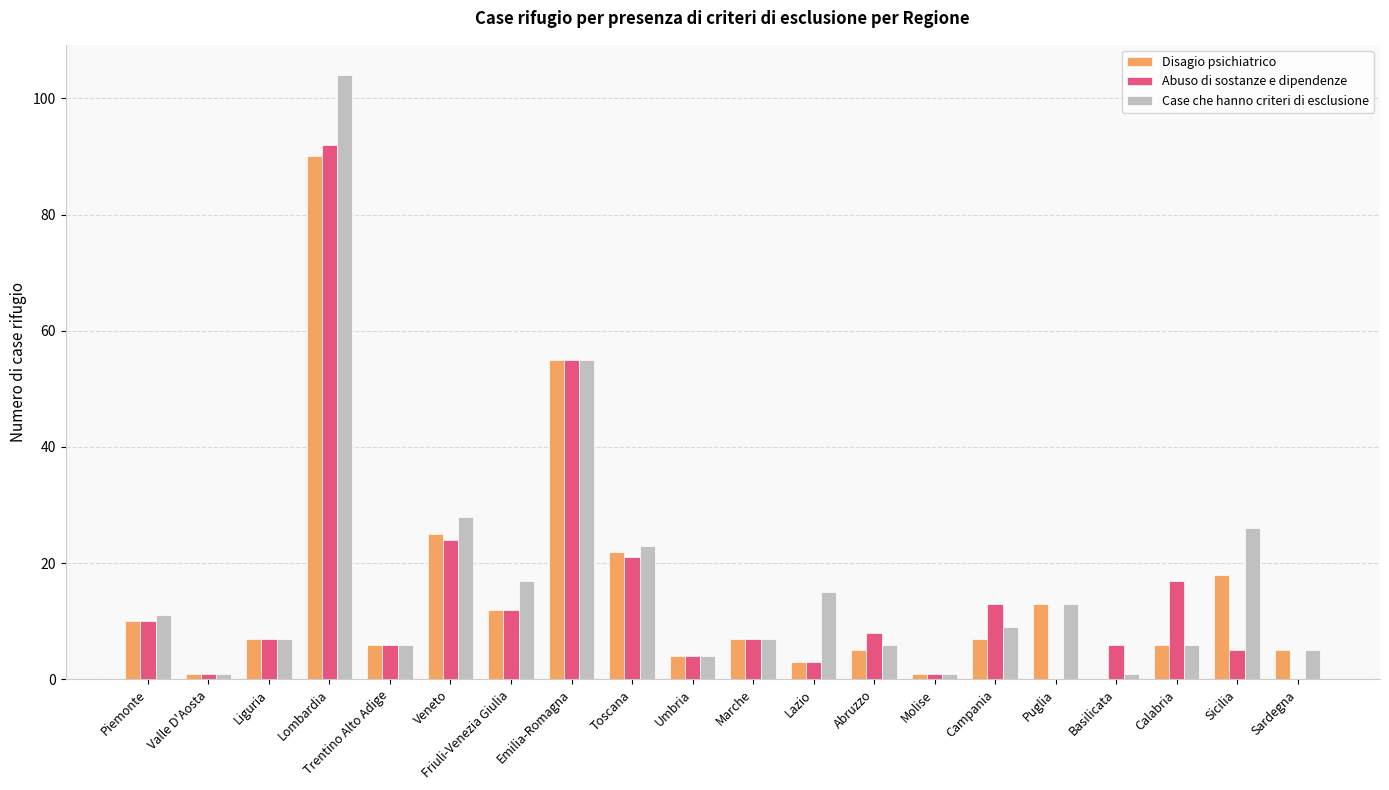

Is the value of Case che hanno criteri di esclusione at Piemonte greater than the value of Abuso di sostanze e dipendenze at Abruzzo?

Yes